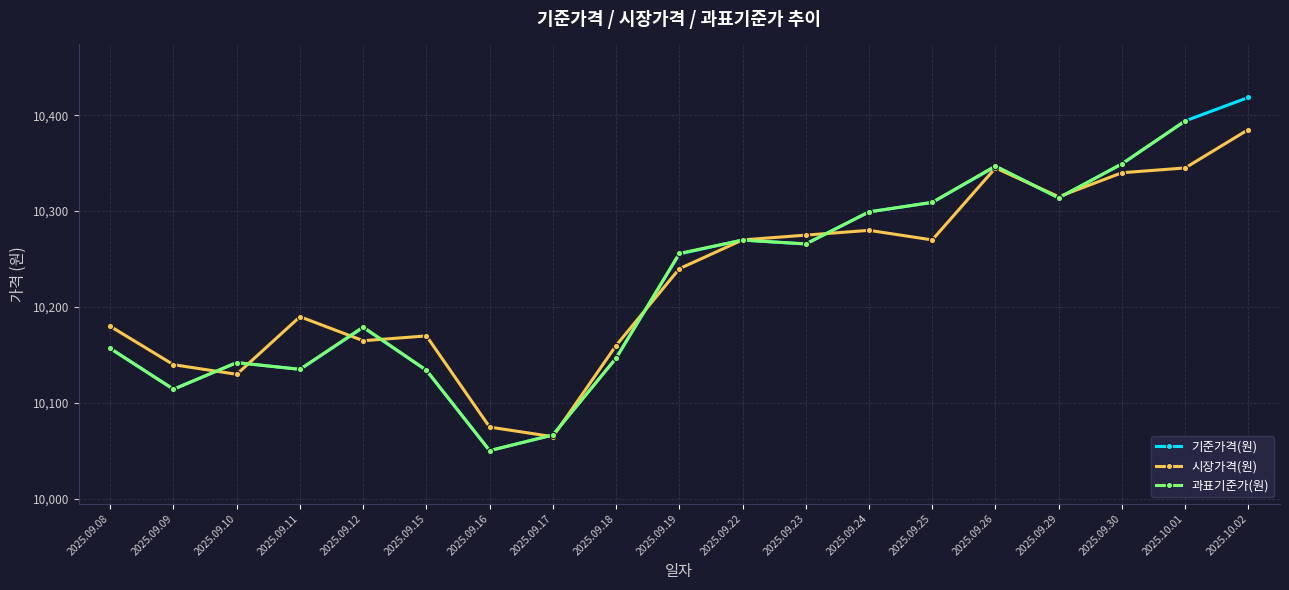

What is the value of the 과표기준가(원) point at the 9th from the left?

10146.8